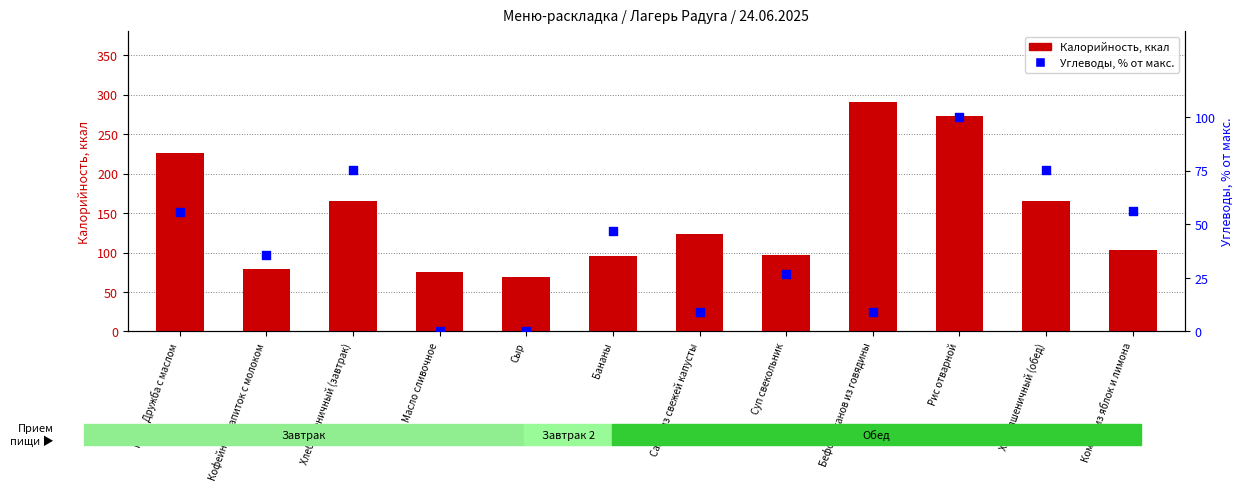

Which series has the largest total across all categories?

Калорийность